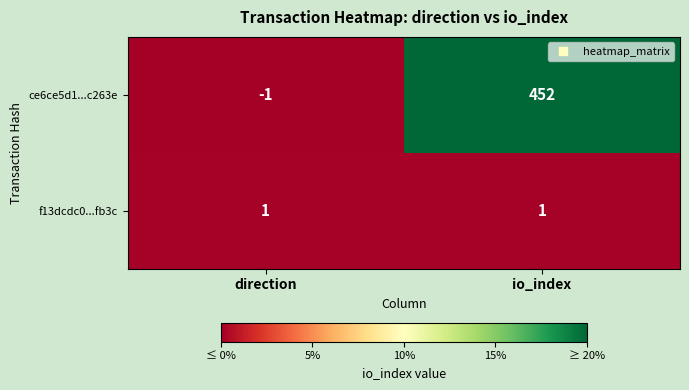

Where is ce6ce5d1...c263e nearest to the value 225?

direction